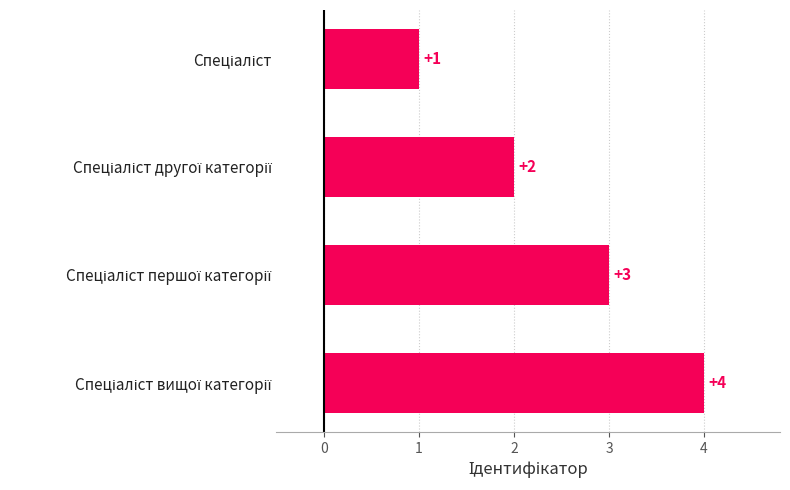

How many values are below 3?

2